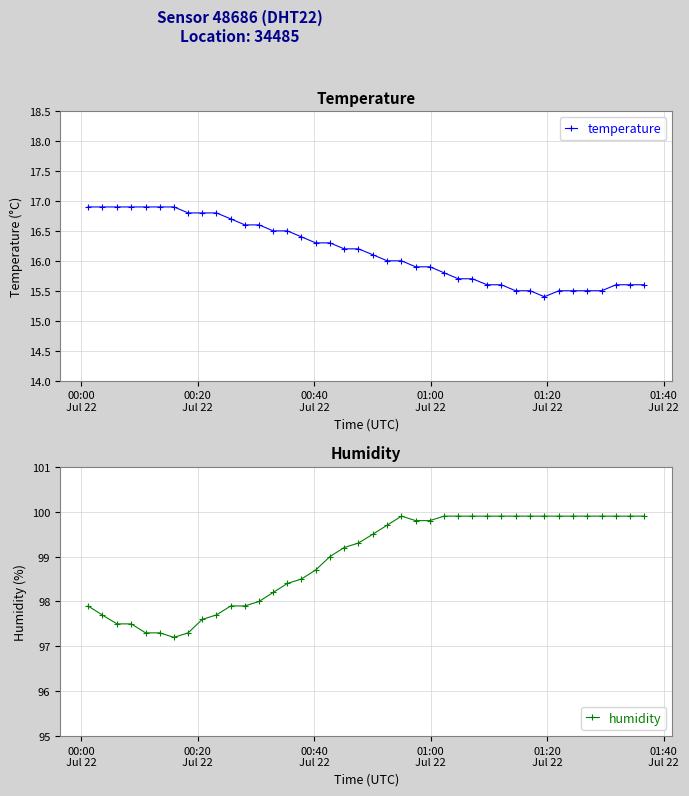

True or false: humidity and temperature cross at least once.

False